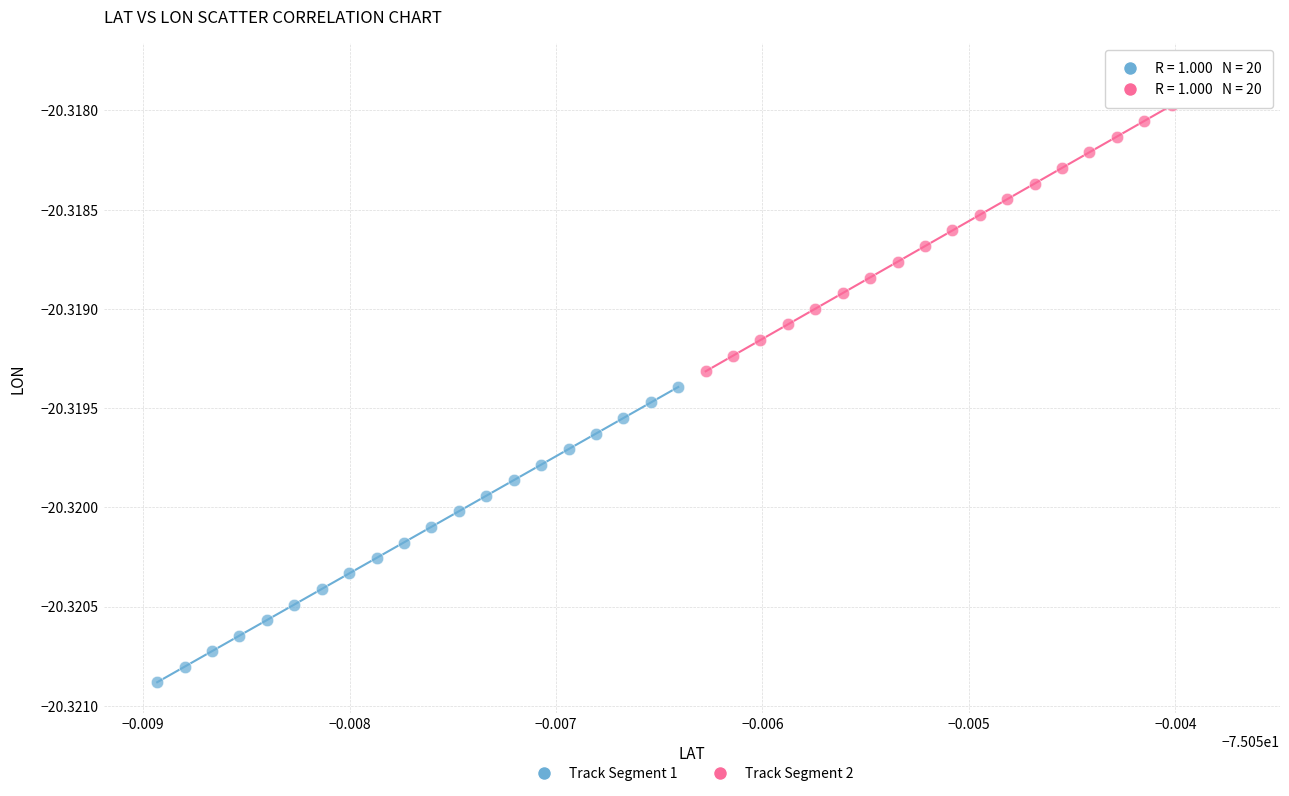

Which series contains the lowest Y value?

Track Segment 1